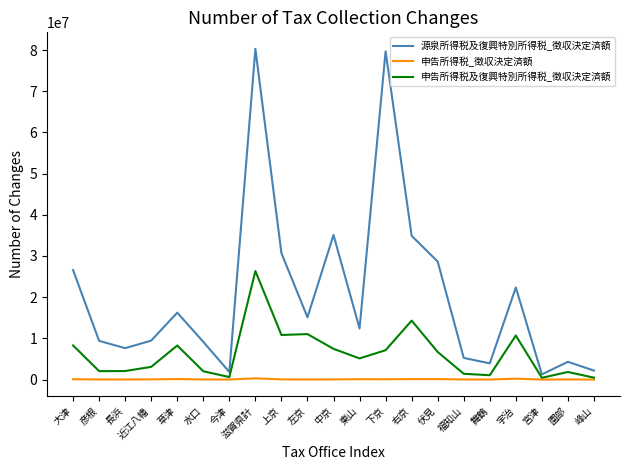

True or false: 申告所得税_徴収決定済額 has more than 1 points higher than both neighbors.

True